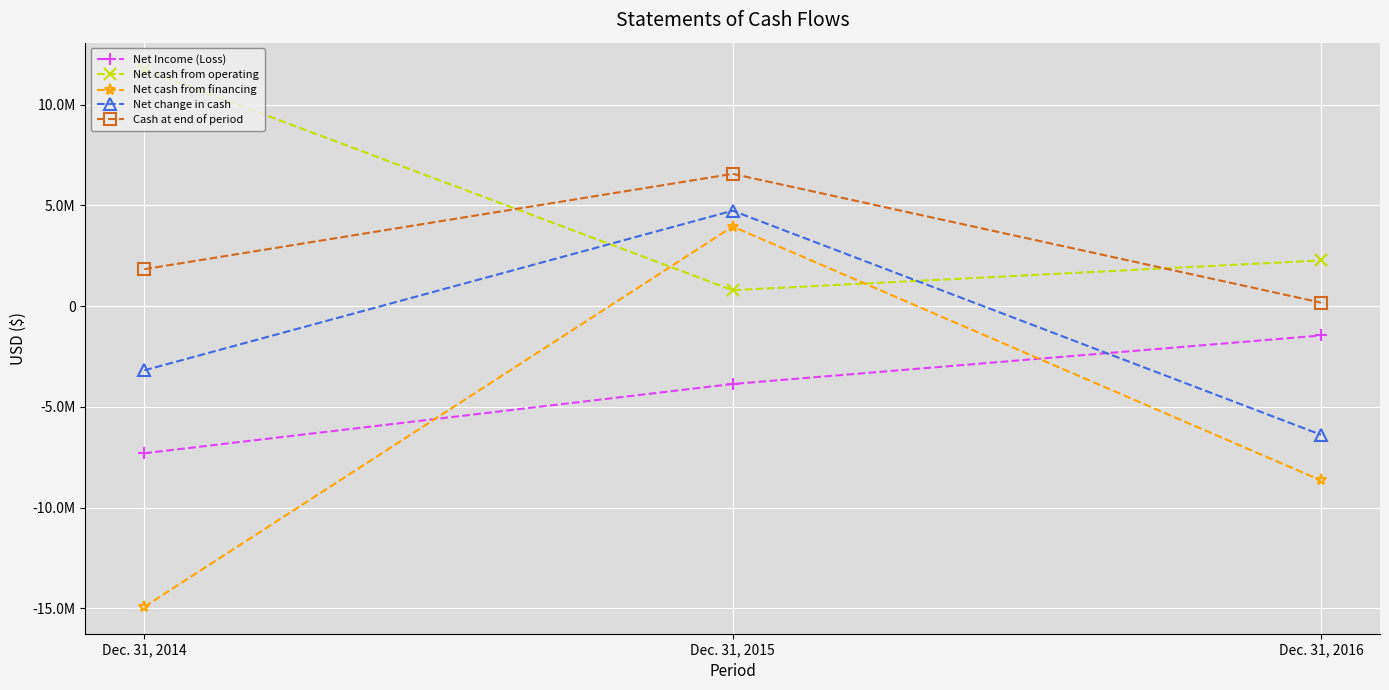

Reading right to left, what are all the values shown in this chart?

Net Income (Loss): Dec. 31, 2016=-1460793	Dec. 31, 2015=-3868229	Dec. 31, 2014=-7306566
Net cash from operating: Dec. 31, 2016=2265249	Dec. 31, 2015=785041	Dec. 31, 2014=11739546
Net cash from financing: Dec. 31, 2016=-8657609	Dec. 31, 2015=3947066	Dec. 31, 2014=-14930744
Net change in cash: Dec. 31, 2016=-6392360	Dec. 31, 2015=4732107	Dec. 31, 2014=-3191198
Cash at end of period: Dec. 31, 2016=168928	Dec. 31, 2015=6561288	Dec. 31, 2014=1829181